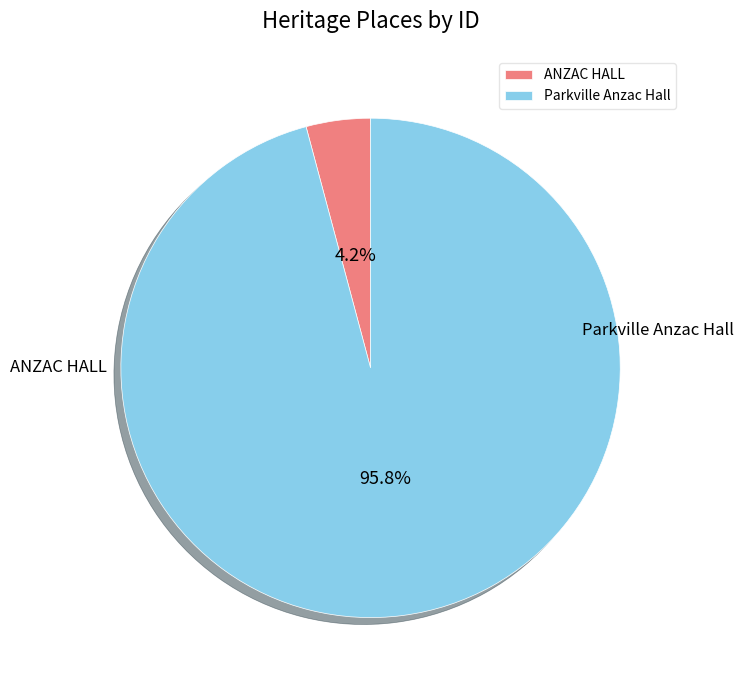

True or false: ANZAC HALL accounts for 4% of the total.

True